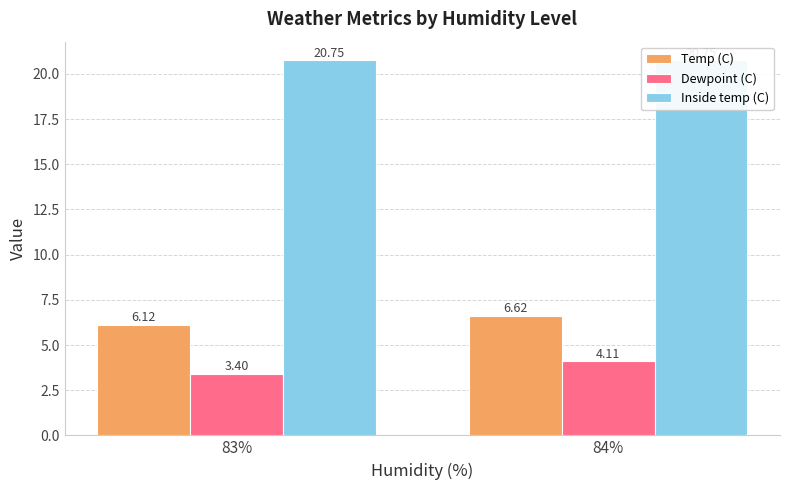

What are all the series names shown in the legend?

Temp (C), Dewpoint (C), Inside temp (C)